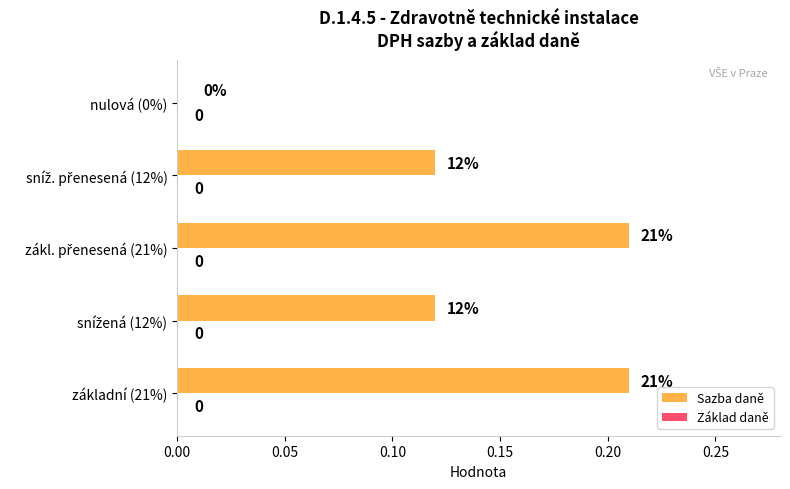

The chart shows a value of 0.3 at základní (21%). True or false?

False